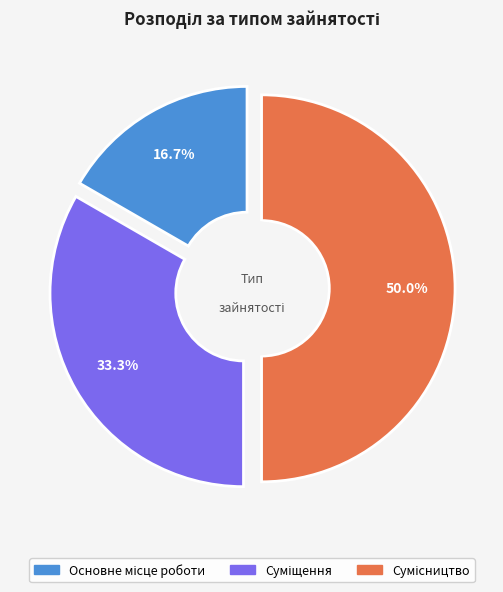

Is Суміщення the majority of the pie?

No